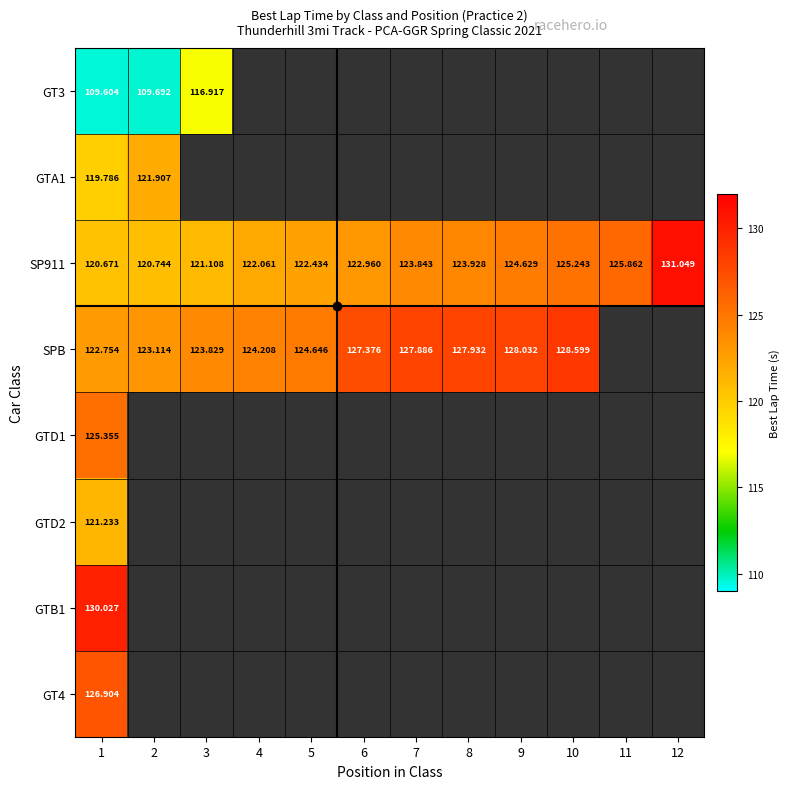

Which has a higher value, 9 or 3?

3